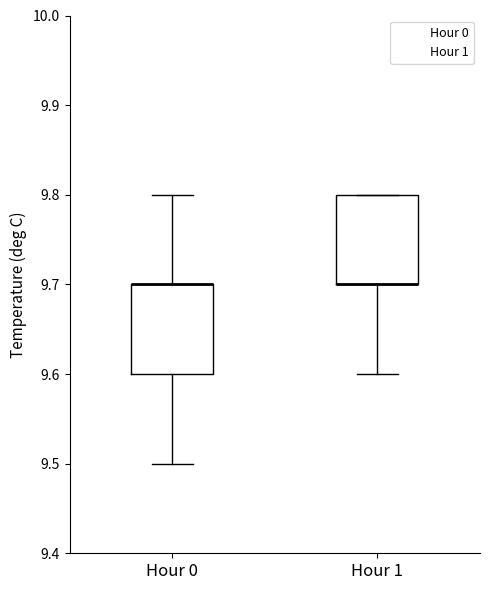

Reading left to right, read every box against the y-axis: the position of its median line, the range the box covers, and the ends of its whiskers. The values are not printed on the chart, so give them approximately, as read against the axis.

Hour 0: median 9.7 (drawn on the box's upper edge), box 9.6 to 9.7, whiskers 9.5 to 9.8
Hour 1: median 9.7 (drawn on the box's lower edge), box 9.7 to 9.8, whiskers 9.6 to 9.8